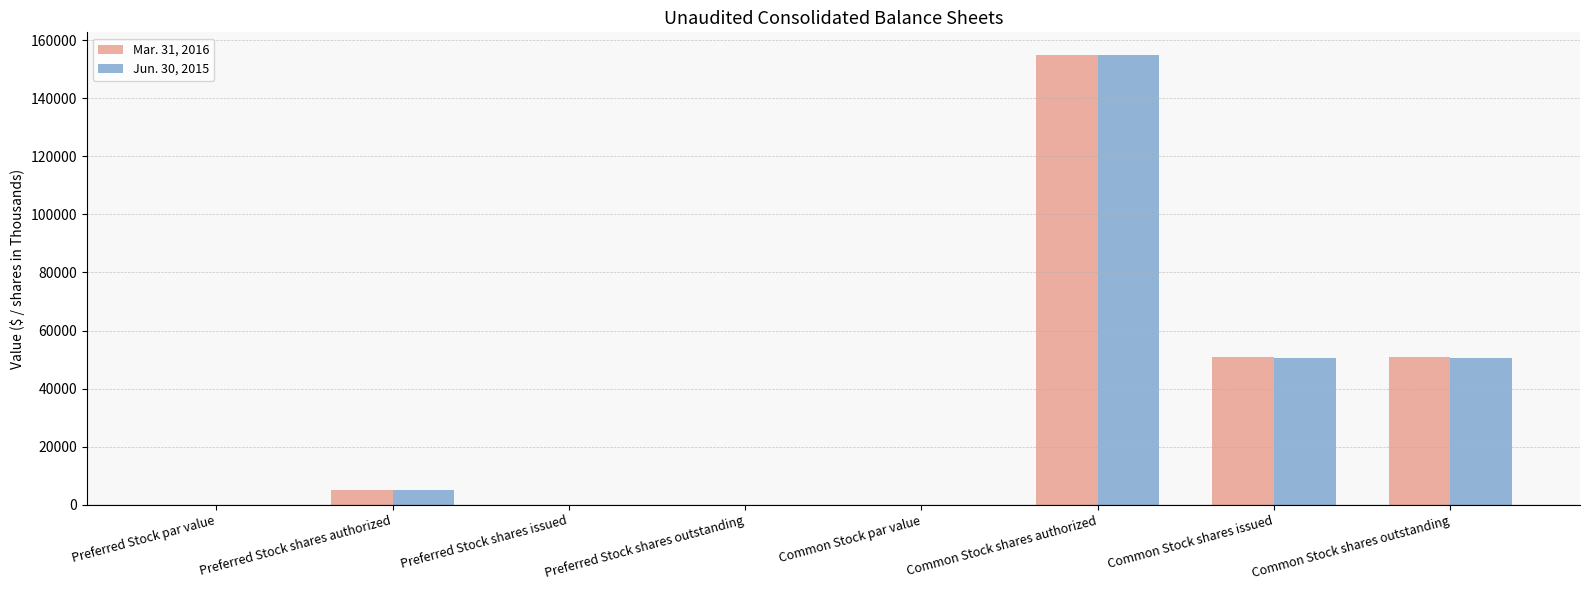

What is the sum of all Mar. 31, 2016 values?

261968.0